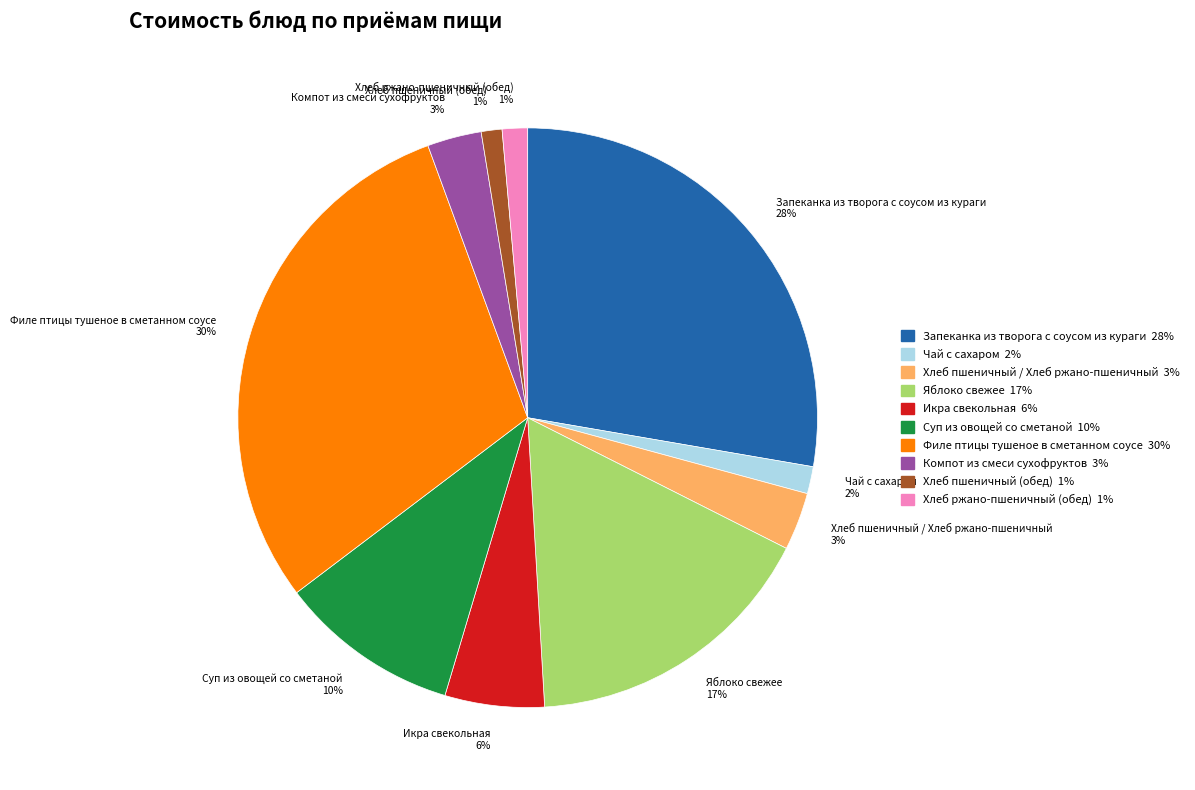

Between Хлеб ржано-пшеничный (обед) 1% and Компот из смеси сухофруктов 3%, which is larger?

Компот из смеси сухофруктов 3%